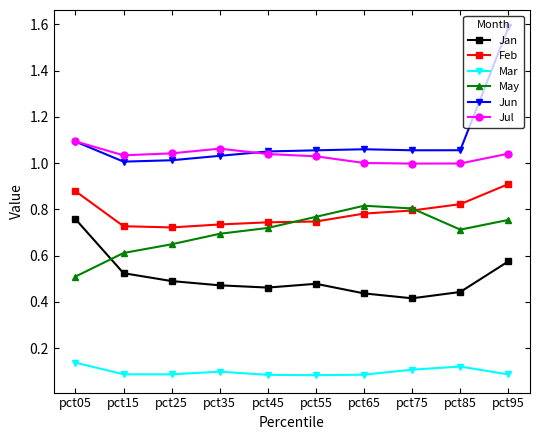

What is the spread (max minus min) of values at pct95?

1.5